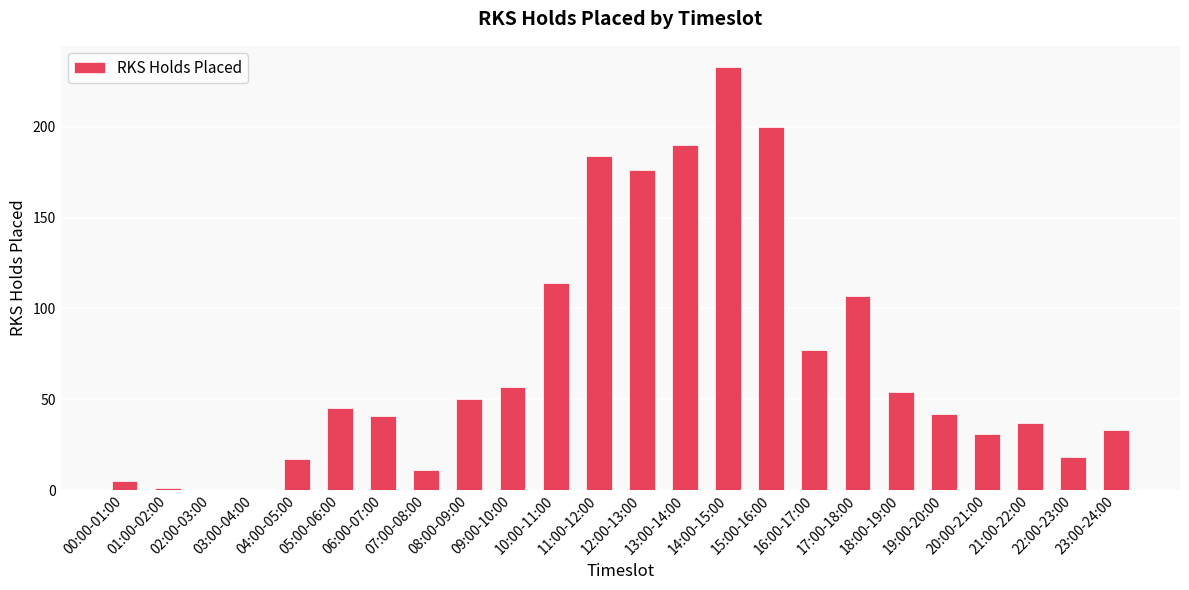

The chart shows a value of 70 at 11:00-12:00. True or false?

False